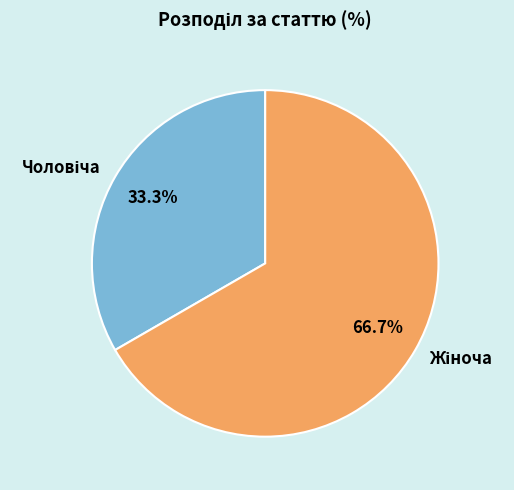

Is there a majority slice in this chart?

Yes